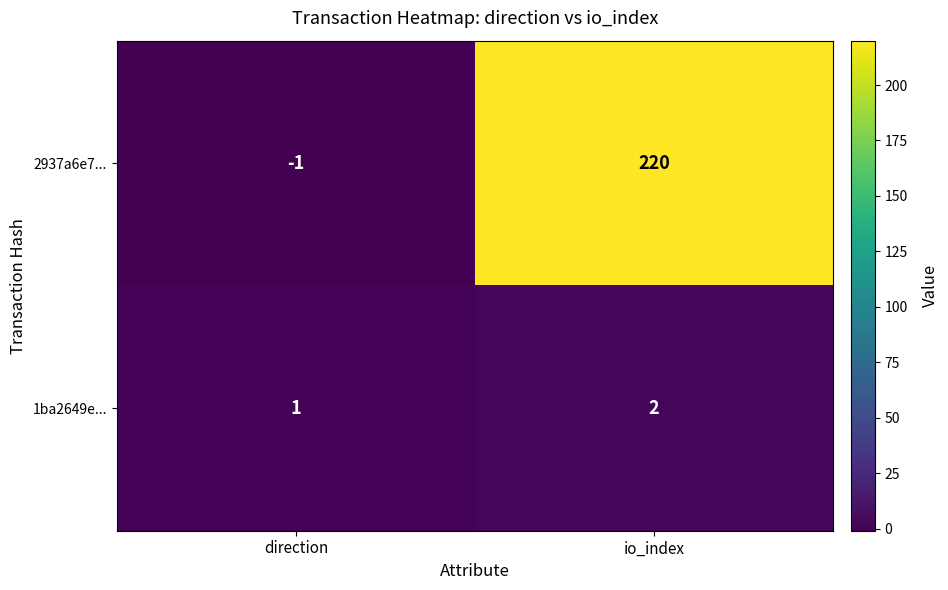

Reading right to left, extract all data points from this chart.

2937a6e7...: io_index=220	direction=-1
1ba2649e...: io_index=2	direction=1